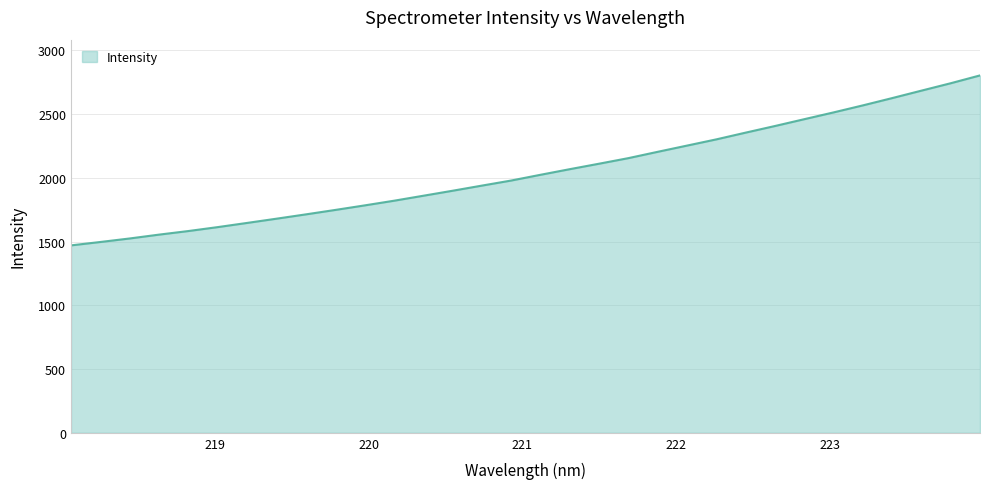

What is the difference between the maximum and minimum values?

1333.5